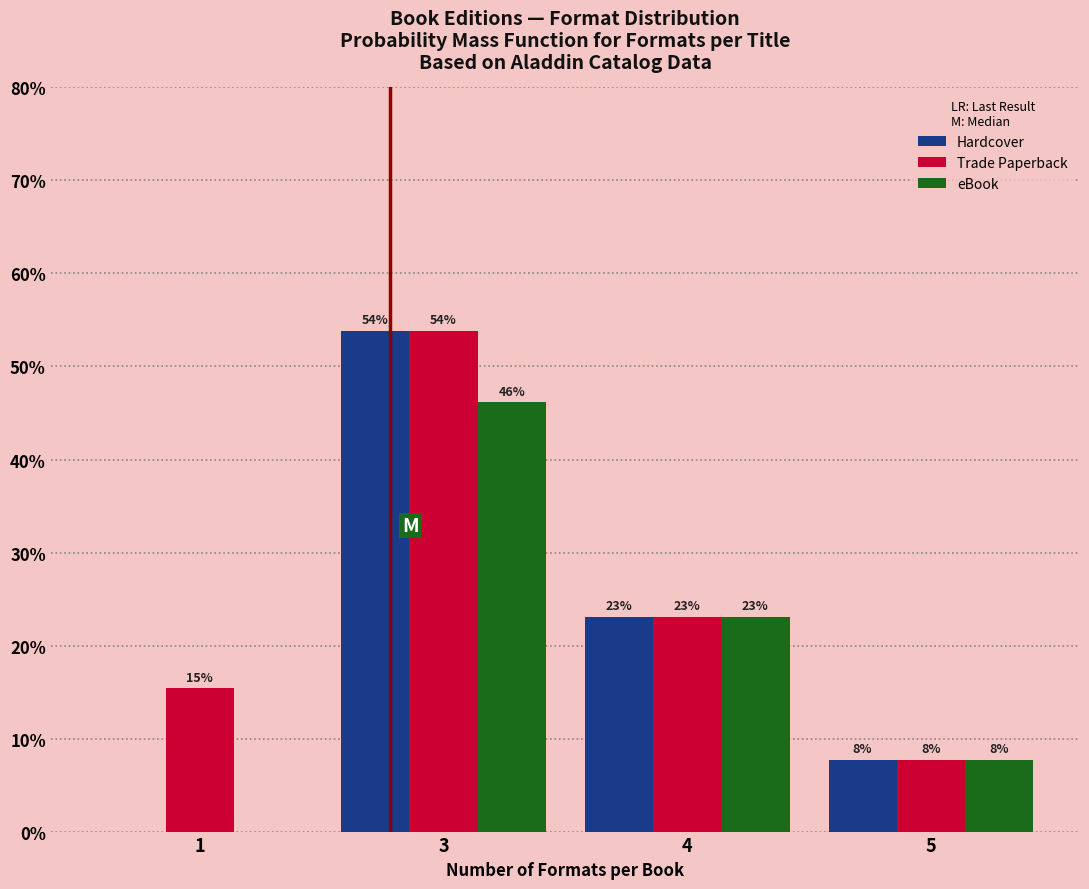

Is it true that Hardcover equals 29.1 at 3?

False